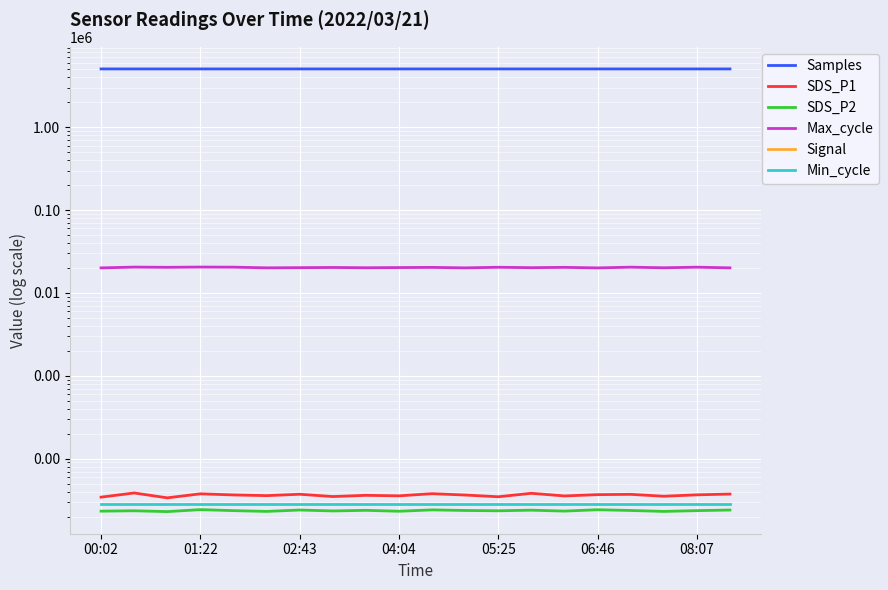

Which series has the largest total across all categories?

Samples